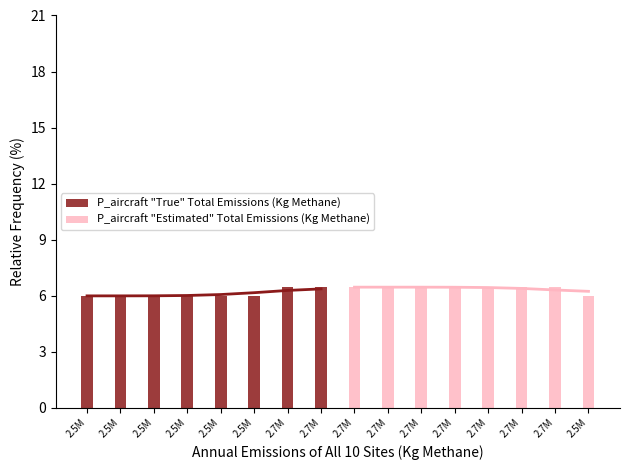

Which category has the highest value across all series?

2.7M